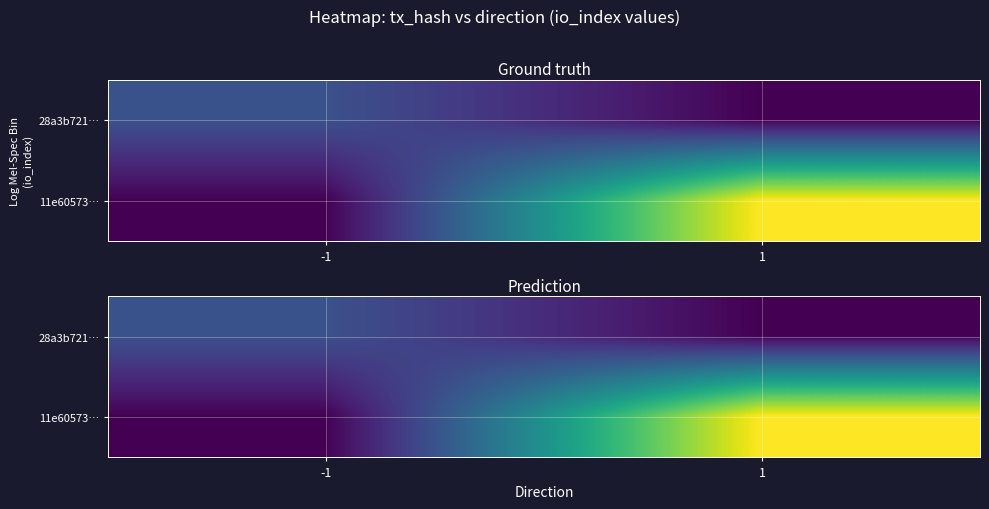

List the labels in order of 11e60573… value, largest first.

1, -1